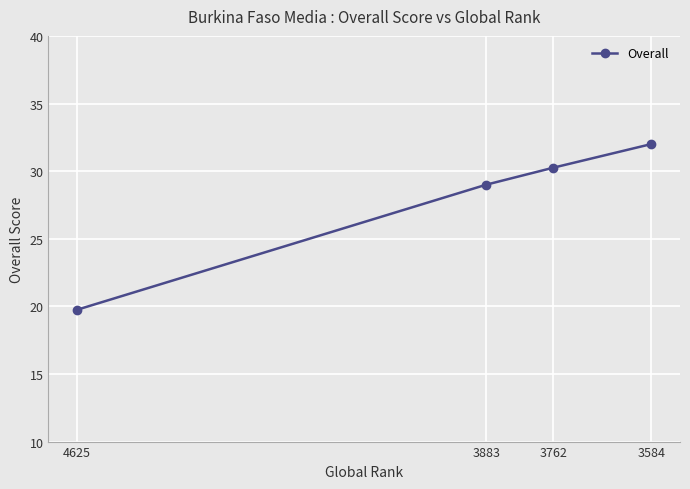

Rank the categories by value from highest to lowest.

3584, 3762, 3883, 4625